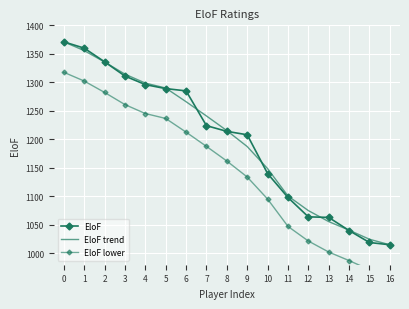

How many series are shown in this chart?

3